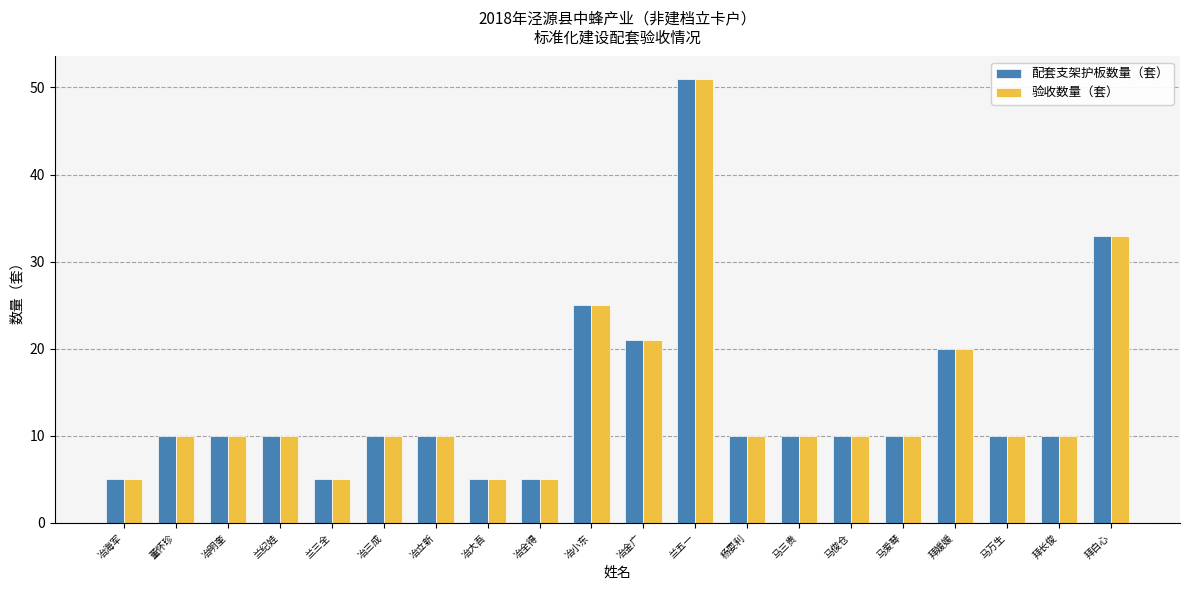

Does the chart contain stacked bars?

No